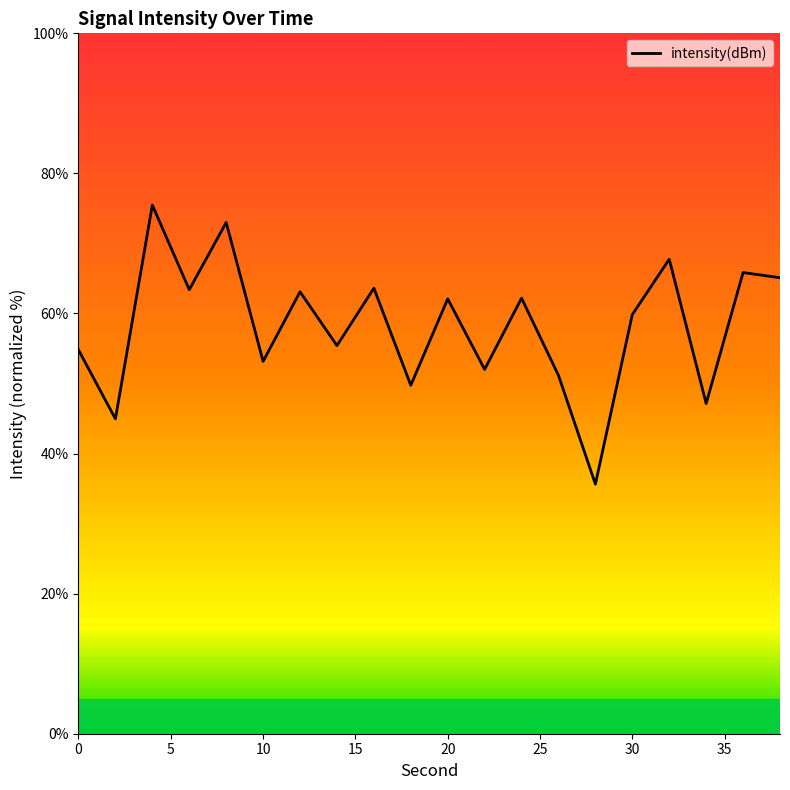

What is the minimum value shown in the chart?

35.6